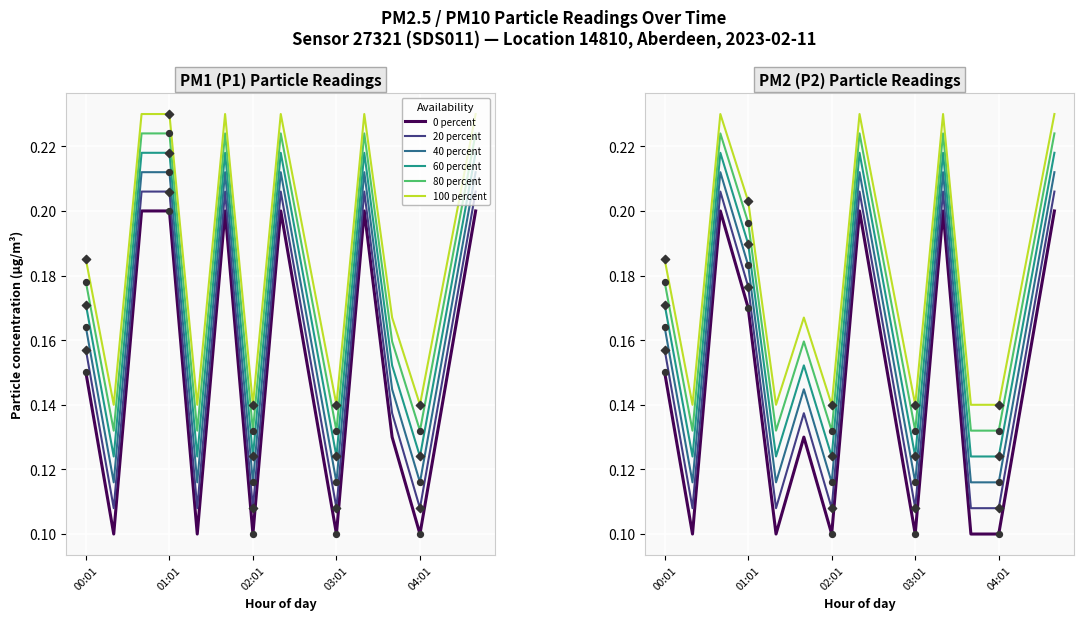

Which series has the largest total across all categories?

100 percent